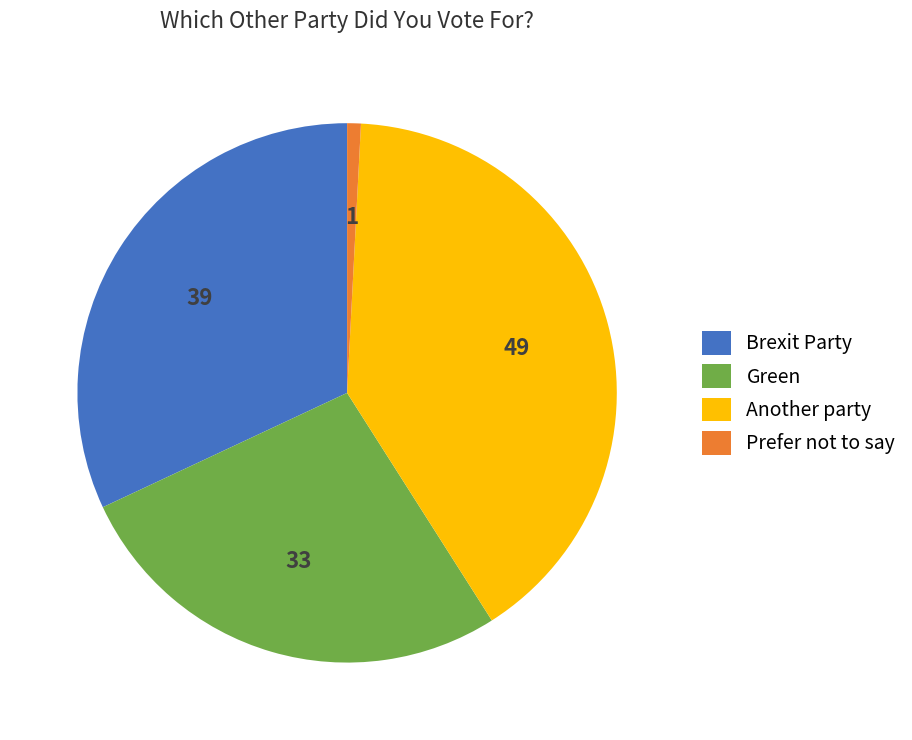

Combined, do Brexit Party and Prefer not to say account for over 50%?

No